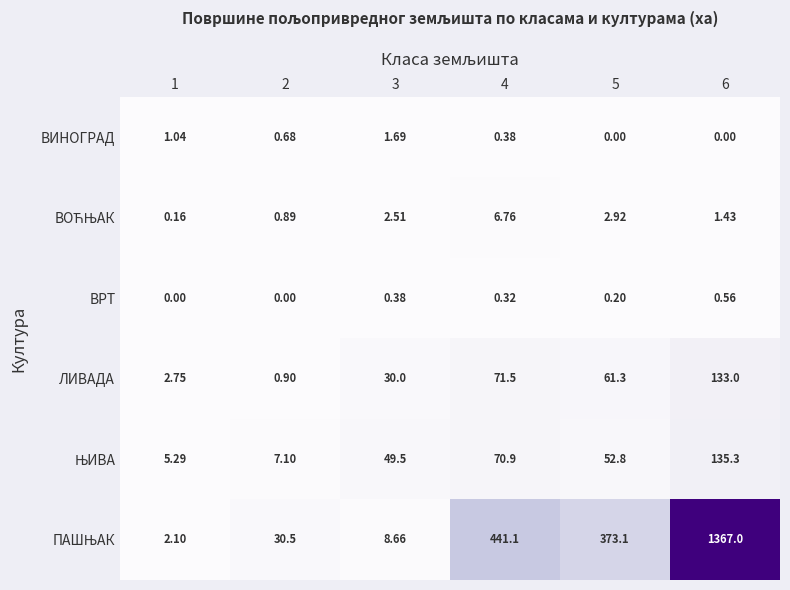

Is the value of ЛИВАДА at 3 greater than the value of ВРТ at 1?

Yes